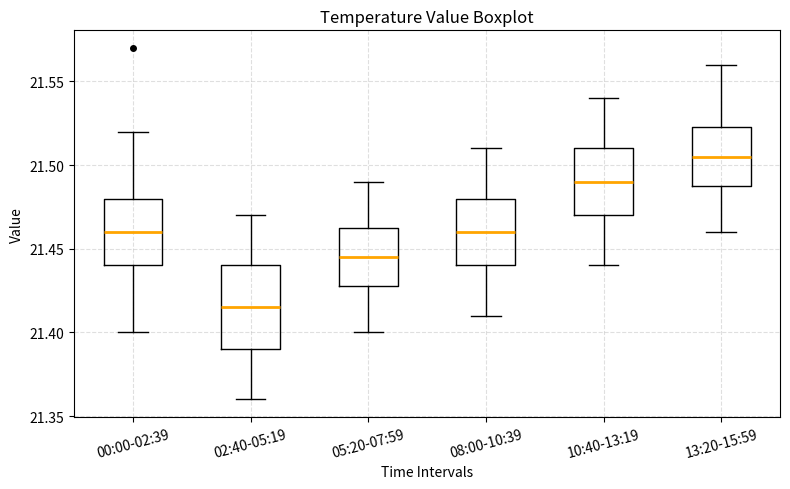

Reading left to right, read every box against the y-axis: the position of its median line, the range the box covers, and the ends of its whiskers. The values are not printed on the chart, so give them approximately, as read against the axis.

00:00-02:39: median 21.460, box 21.440 to 21.480, whiskers 21.400 to 21.520
02:40-05:19: median 21.415, box 21.390 to 21.440, whiskers 21.360 to 21.470
05:20-07:59: median 21.445, box 21.430 to 21.465, whiskers 21.400 to 21.490
08:00-10:39: median 21.460, box 21.440 to 21.480, whiskers 21.410 to 21.510
10:40-13:19: median 21.490, box 21.470 to 21.510, whiskers 21.440 to 21.540
13:20-15:59: median 21.505, box 21.490 to 21.525, whiskers 21.460 to 21.560